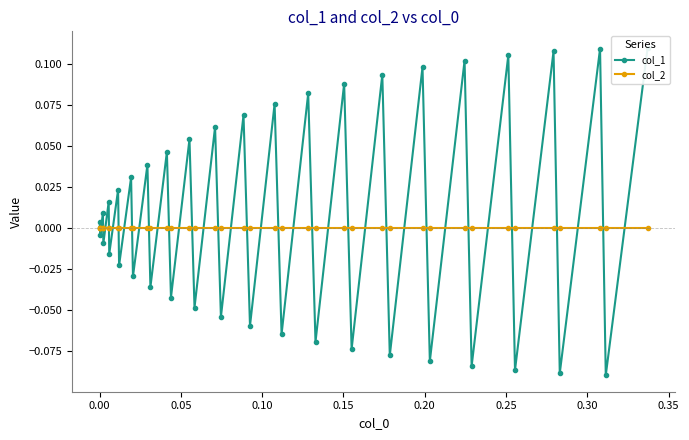

What is the minimum value for col_1?

-0.1